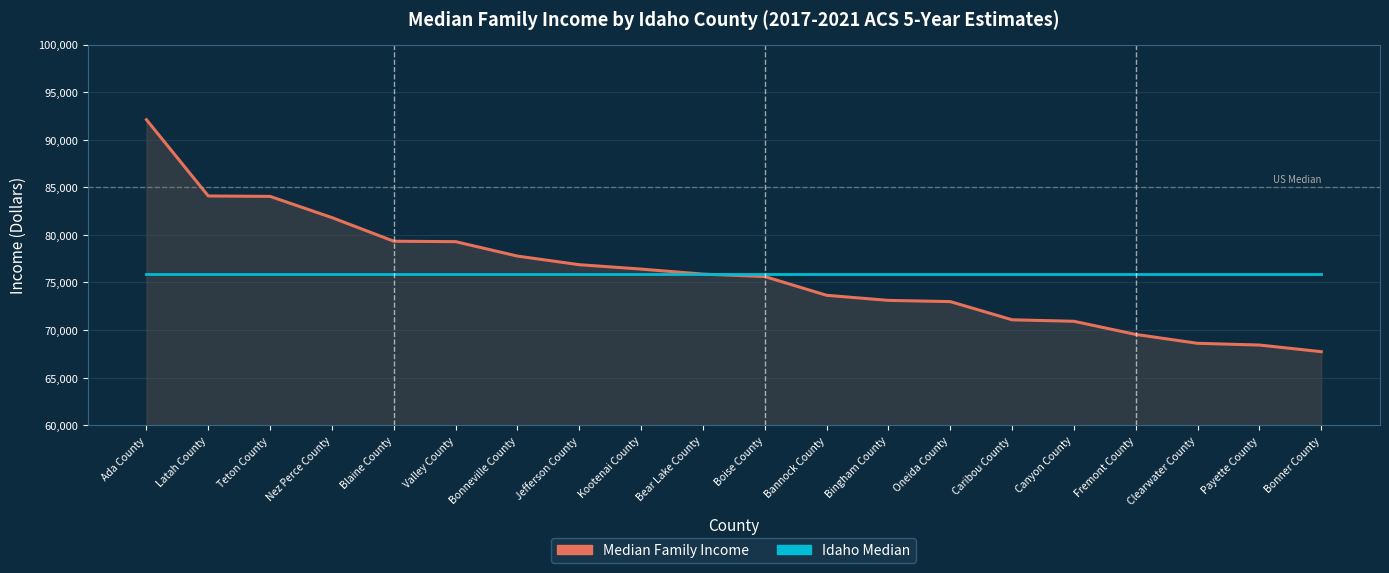

List the series in order of their peak value, highest first.

Median Family Income, Idaho Median